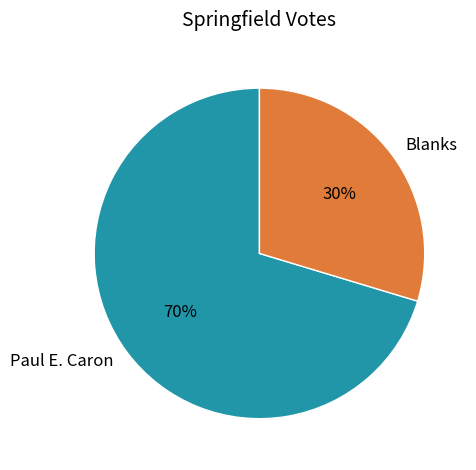

Which slice is the smallest?

Blanks